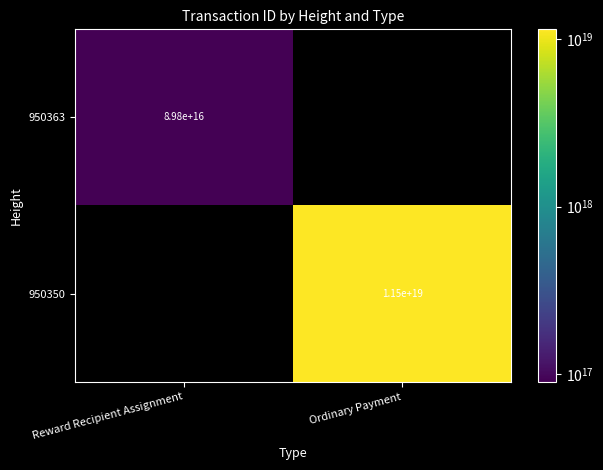

The 950363 series shows 37796917637447968 at Reward Recipient Assignment. True or false?

False